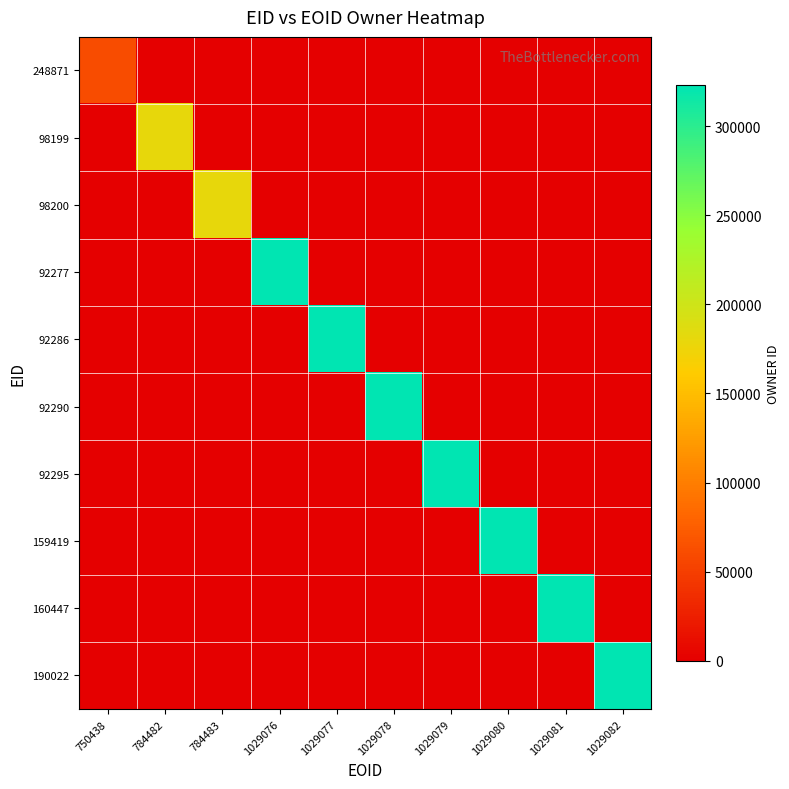

Which series has the widest spread of values?

92277